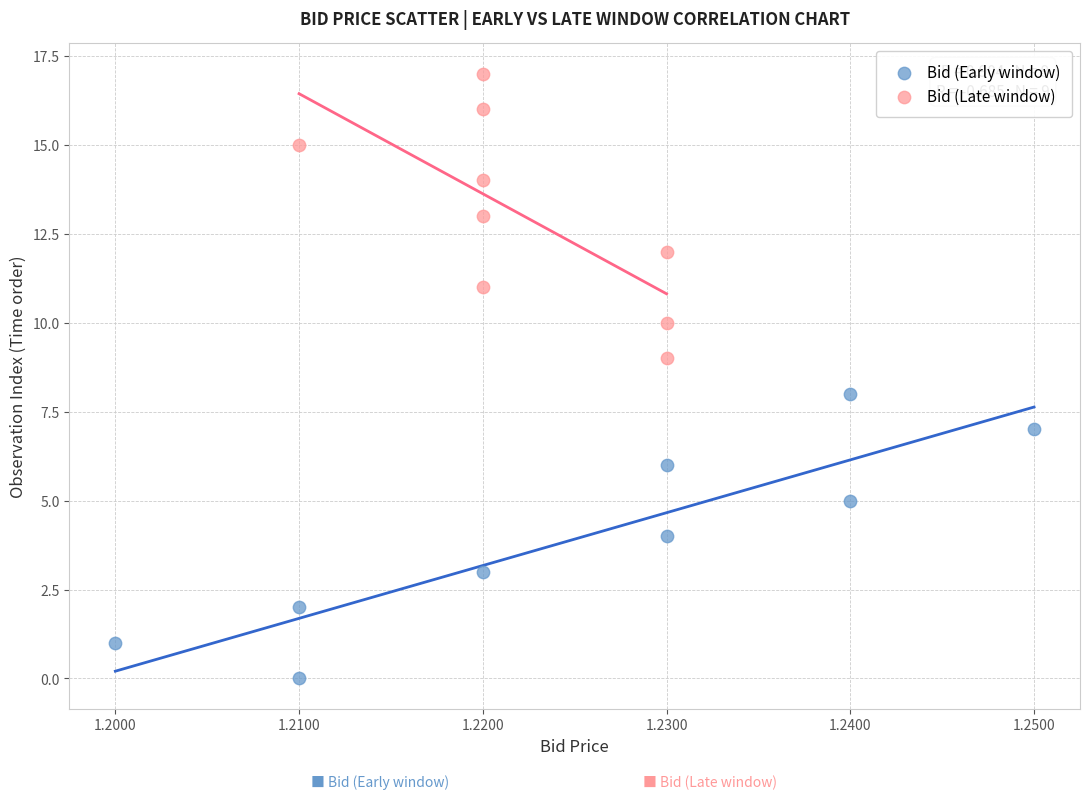

Which series reaches the minimum Y coordinate?

Bid (Early window)